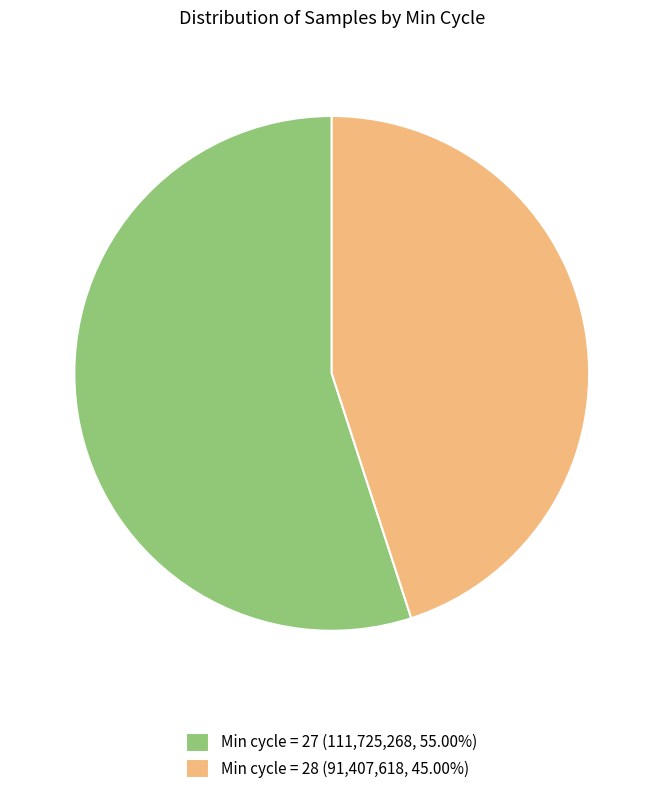

Approximately how many times larger is the value at Min cycle = 28 (91,407,618, 45.00%) compared to Min cycle = 27 (111,725,268, 55.00%)?

0.8